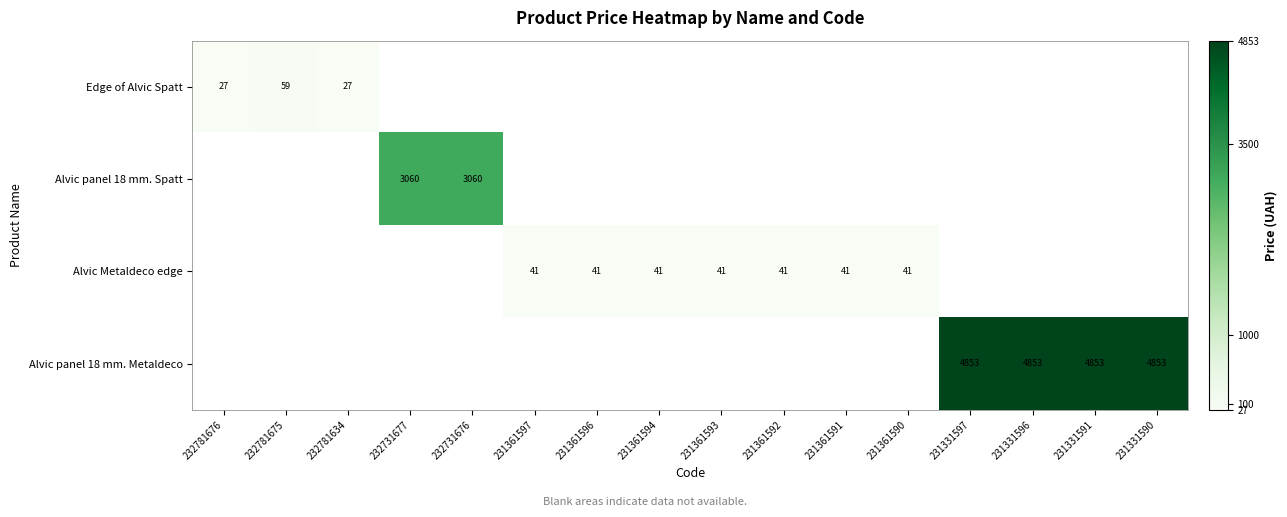

Is it true that Alvic panel 18 mm. Spatt equals 3059.7 at 232731676?

True